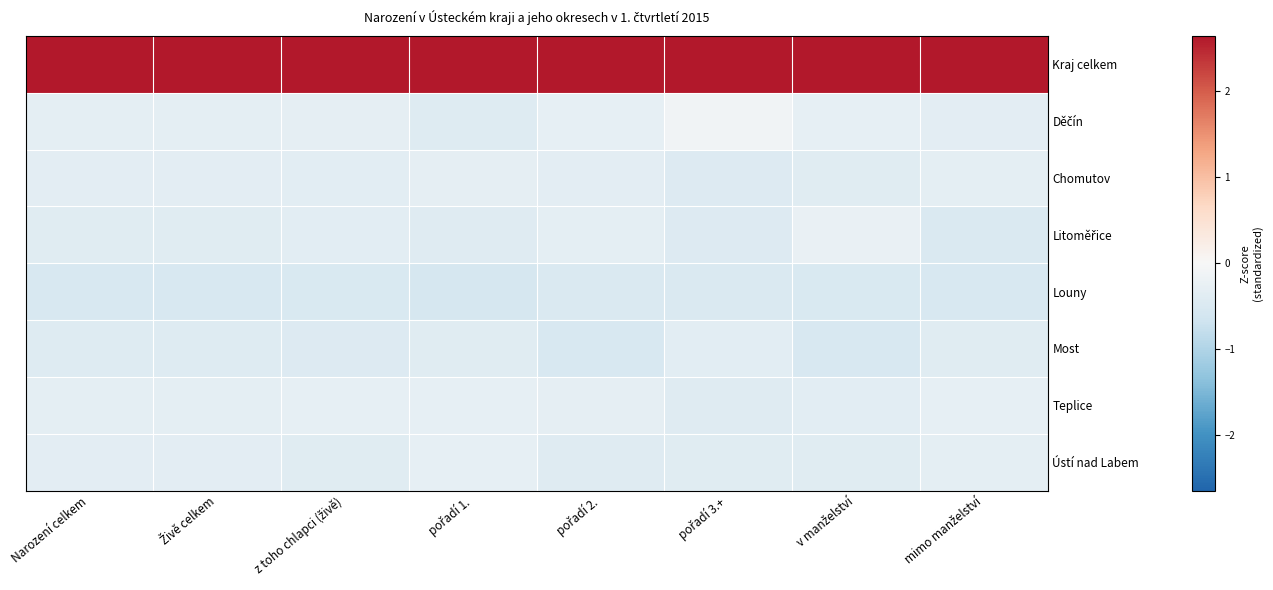

What is the smallest value displayed?

-0.6